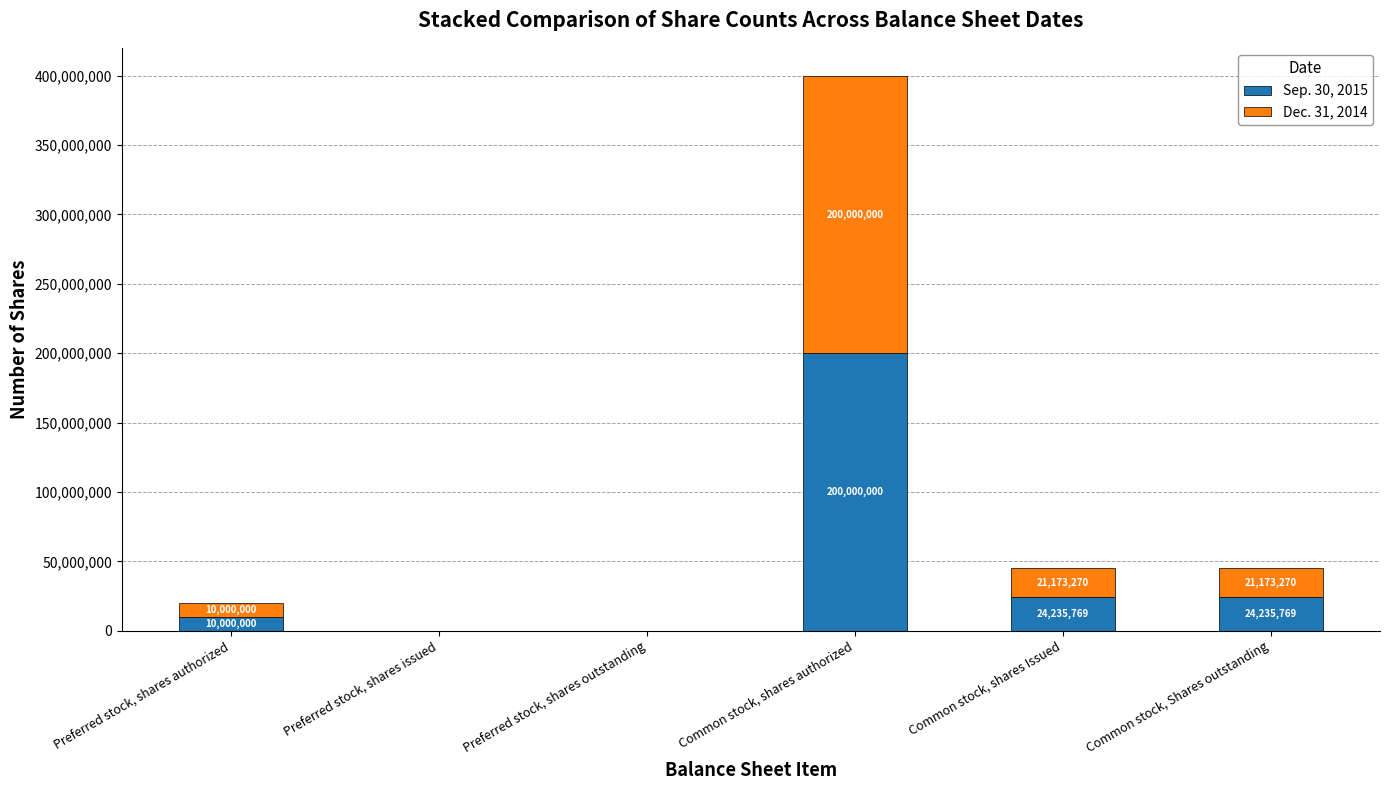

What is the maximum value for Sep. 30, 2015?

200000000